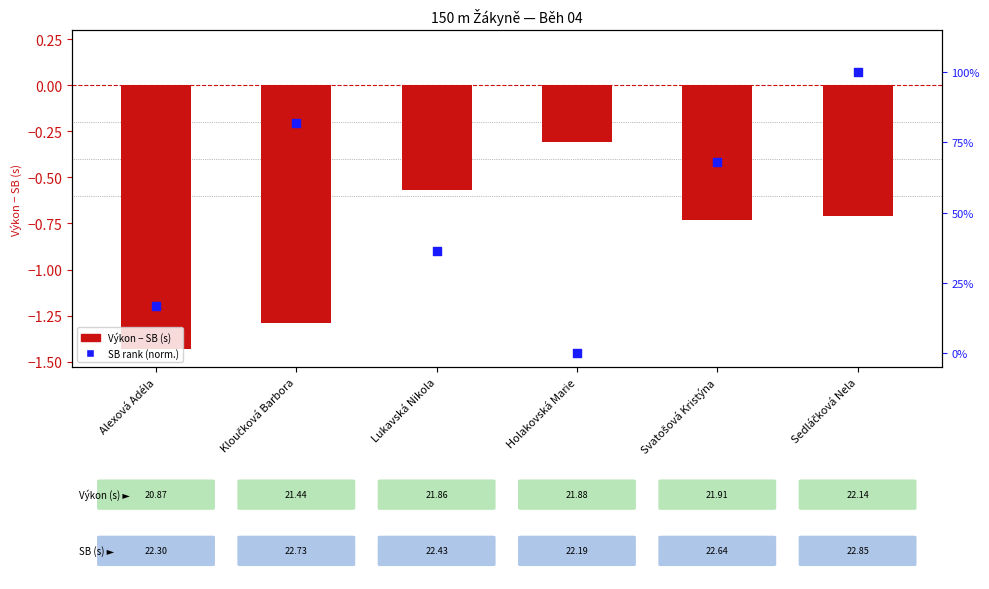

Which series reaches the maximum Y coordinate?

SB rank (norm.)